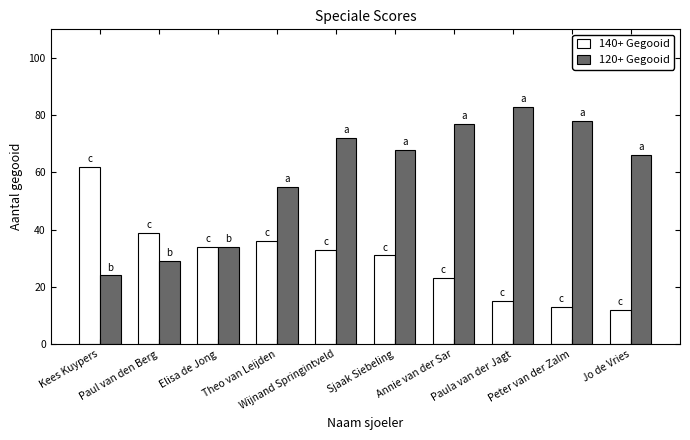

True or false: 120+ Gegooid has a value of 23 at Theo van Leijden.

False